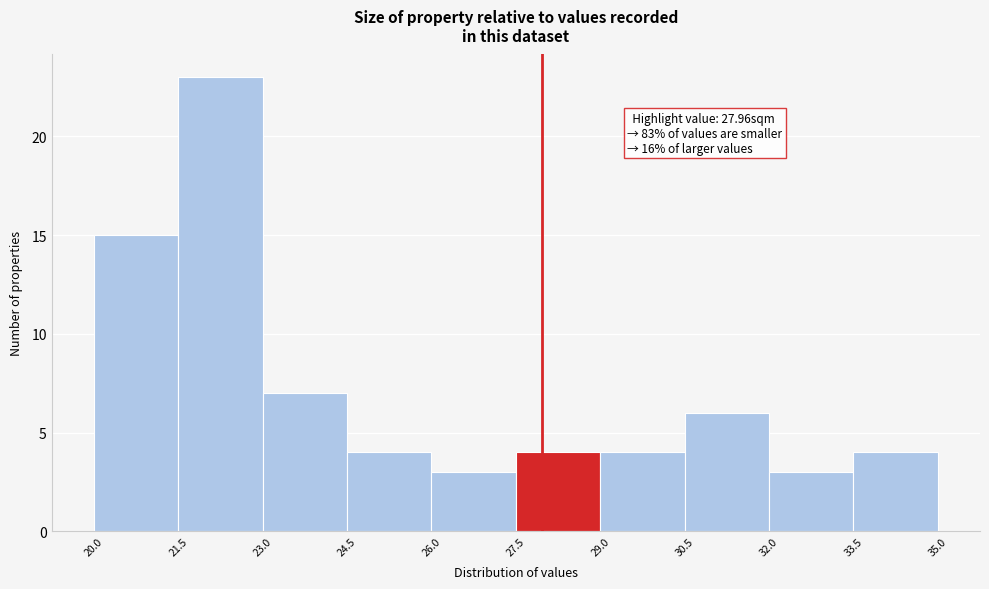

Over which range of the x-axis is the bar tallest?

21.5 to 23.0